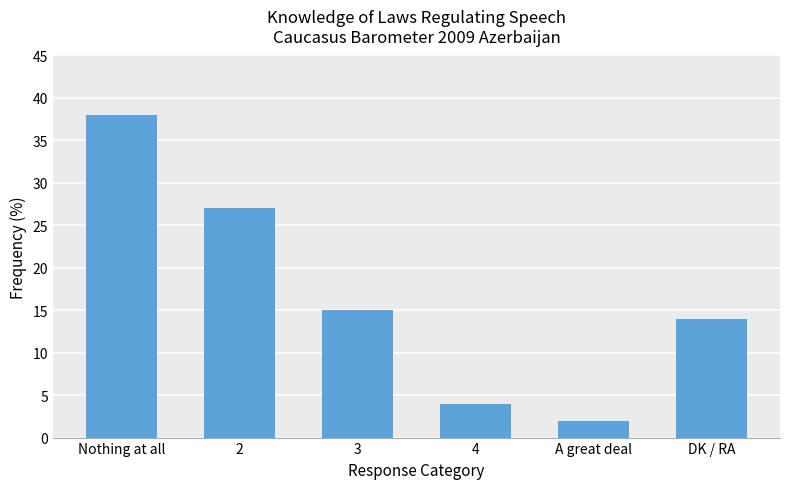

What is the sum of all values?

100